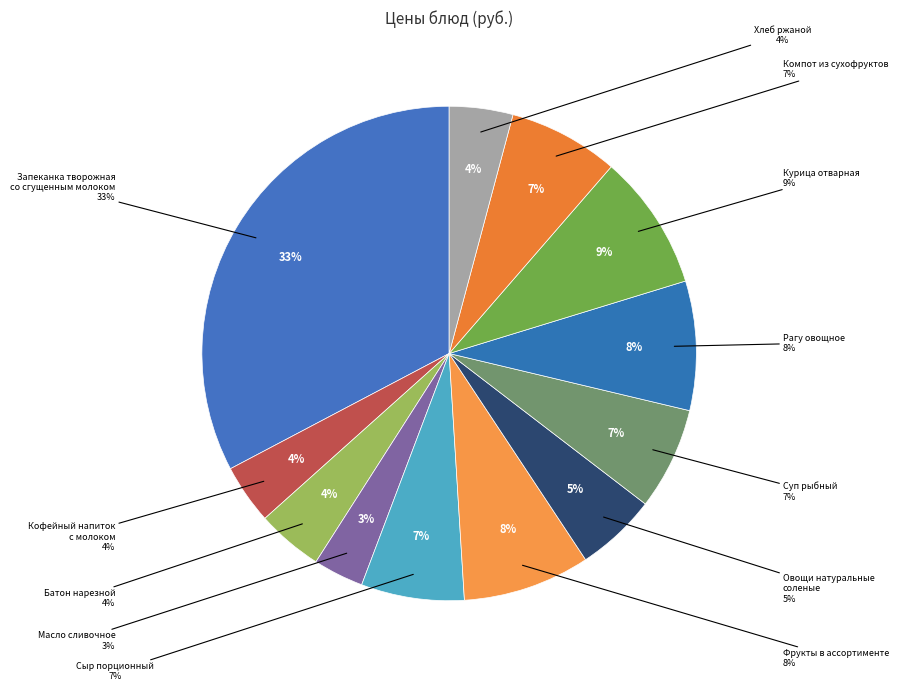

Does Курица отварная represent more than half of the total?

No